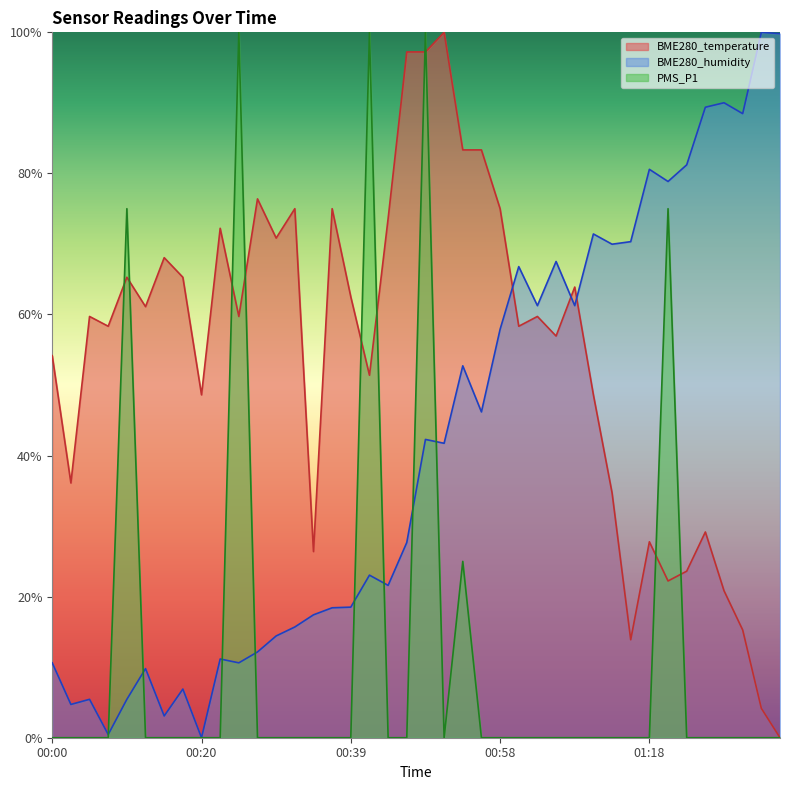

How many lines are shown in the chart?

3